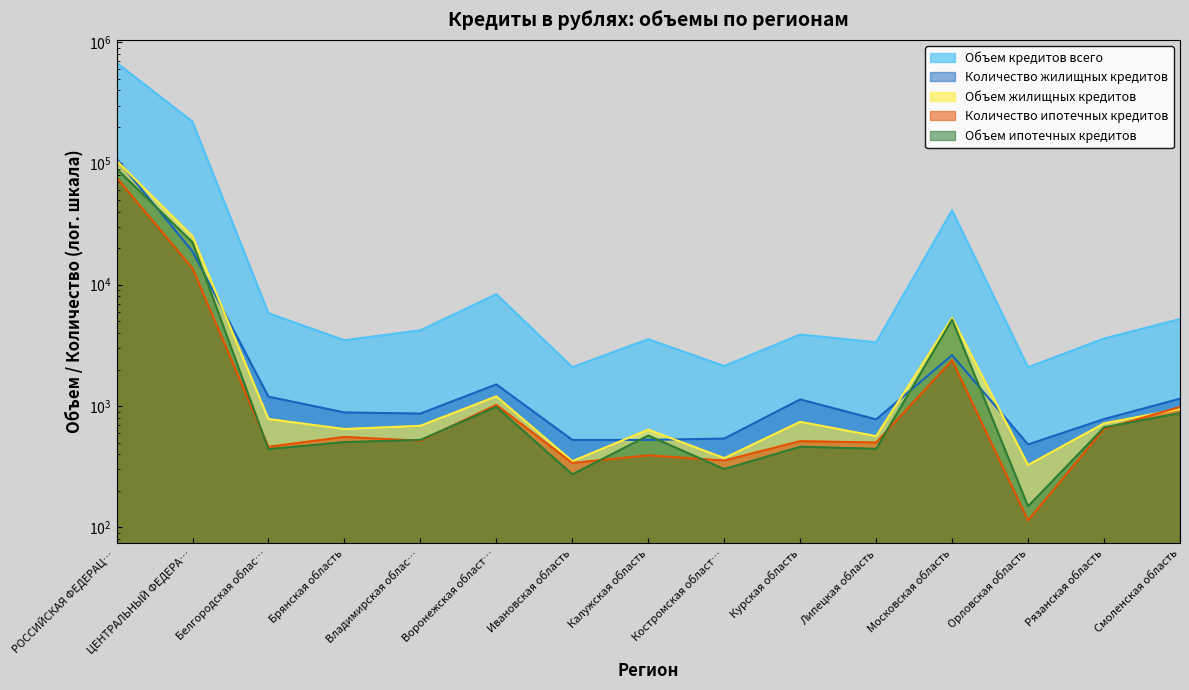

Which series ends up on top after the final intersection of Количество жилищных кредитов and Объем жилищных кредитов?

Количество жилищных кредитов